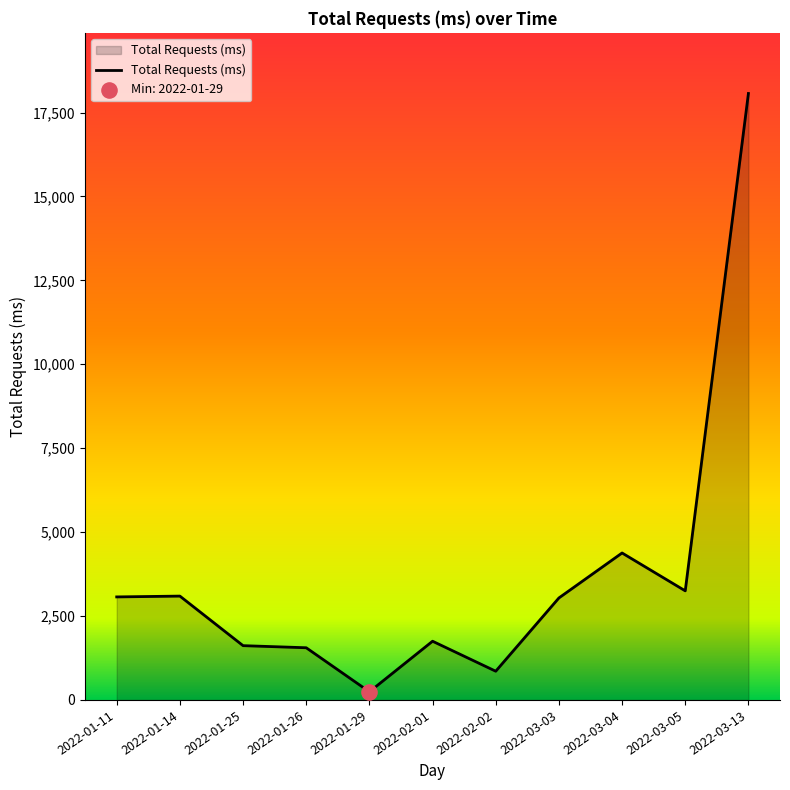

What is the ratio of the value at 2022-01-14 to the value at 2022-01-11?

1.0